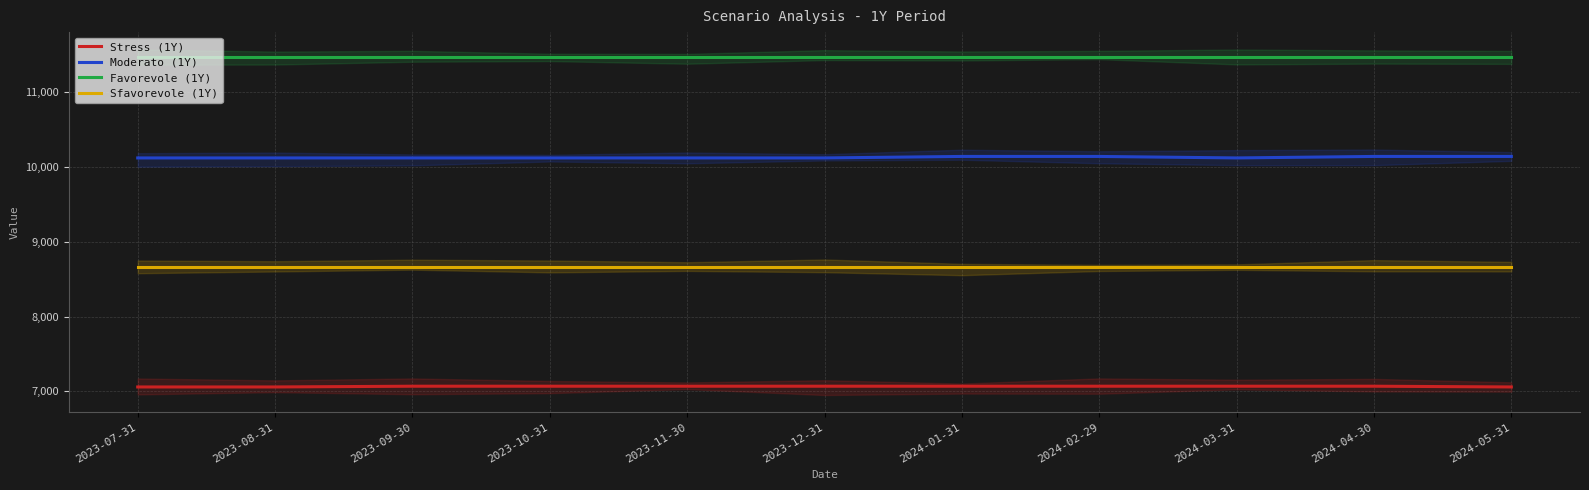

The Moderato (1Y) series shows 10120 at 2023-08-31. True or false?

True